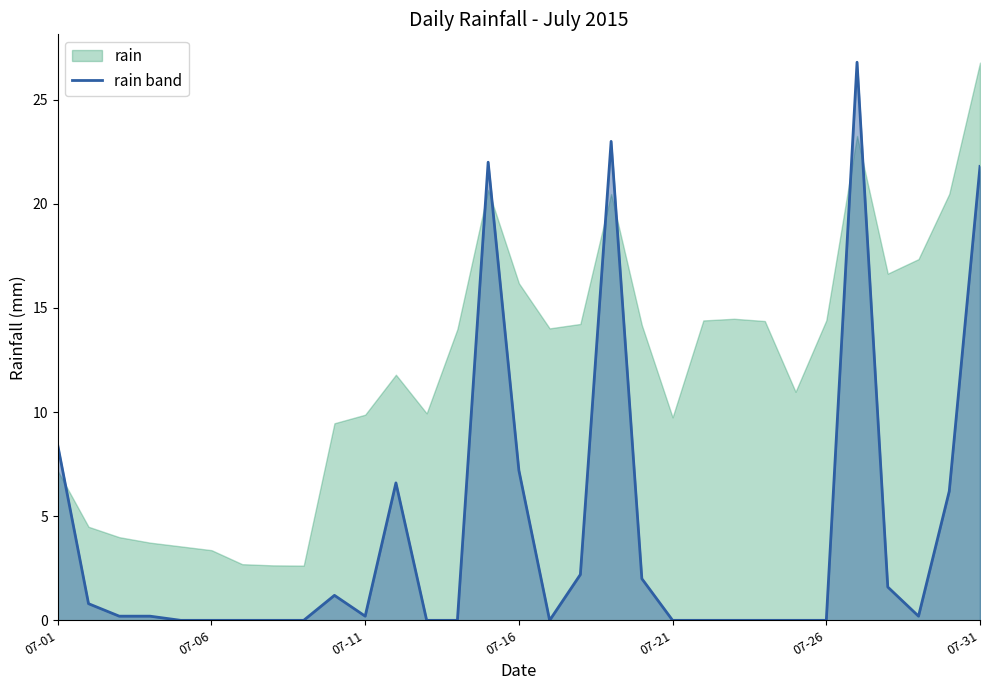

What is the difference between the second highest and minimum values?

23.0